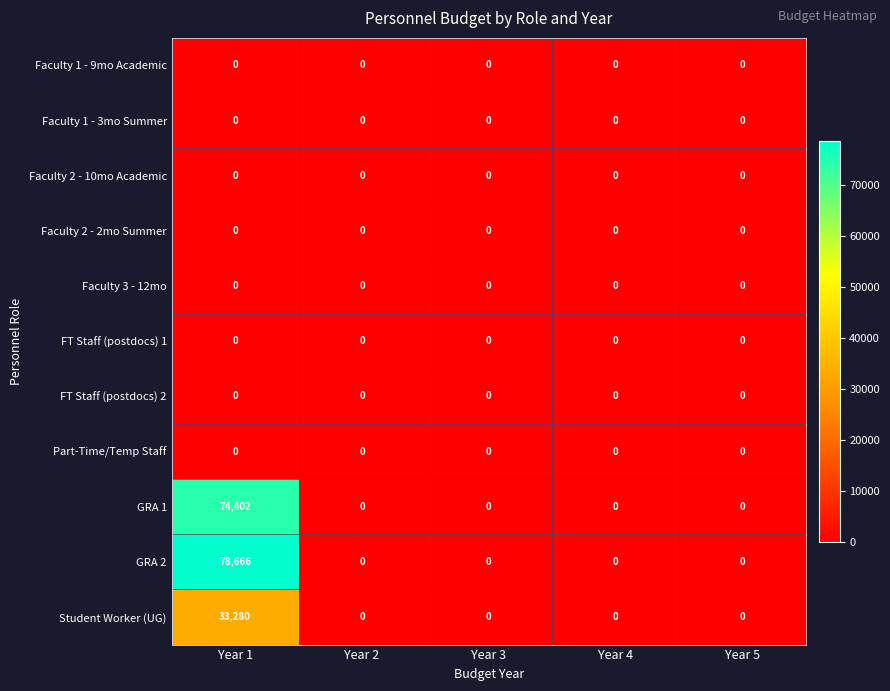

Which series changed the most between Year 1 and Year 2?

GRA 2